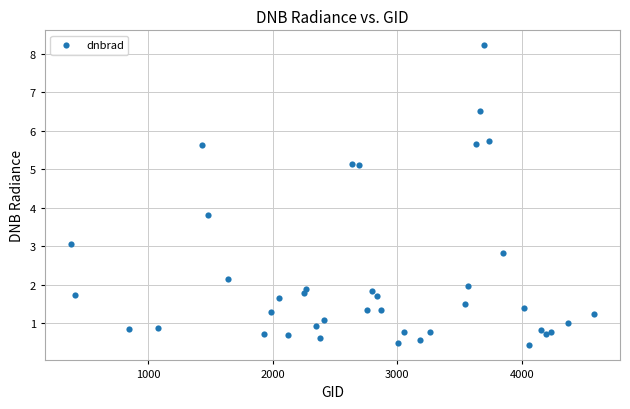

What Y value in the scatter plot is closest to 4?

3.8